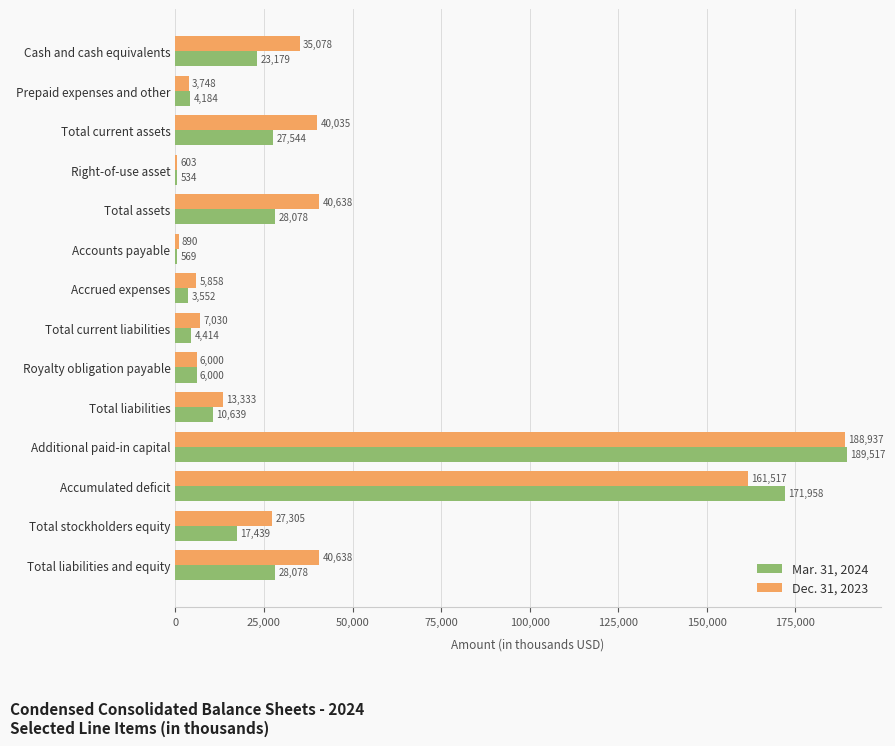

What is the maximum value shown in the chart?

189517